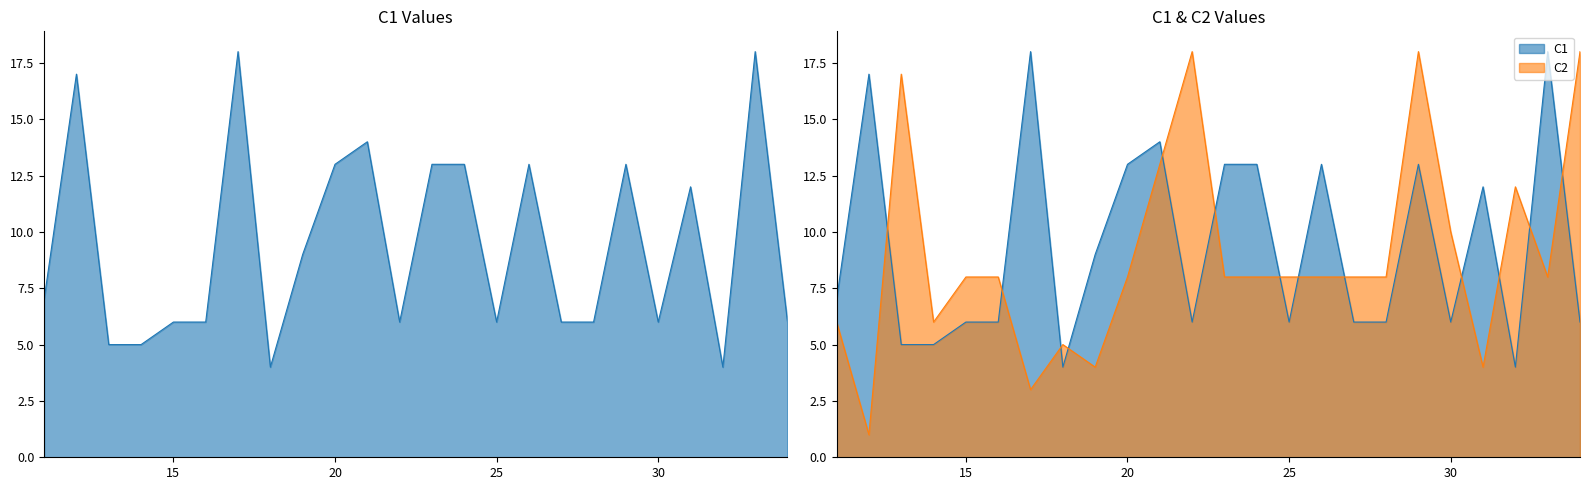

What is the difference between the C1 values at 34 and 31?

6